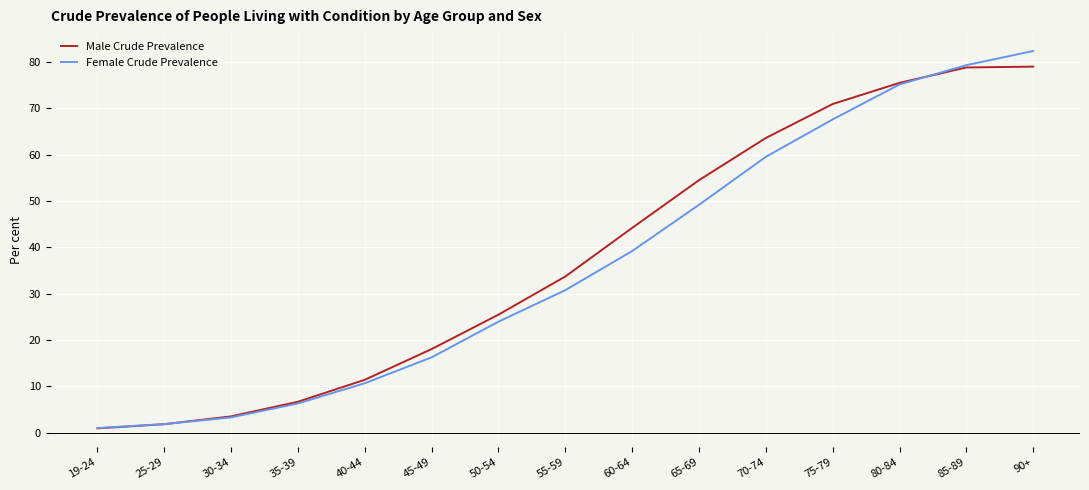

What is the maximum value shown in the chart?

82.3